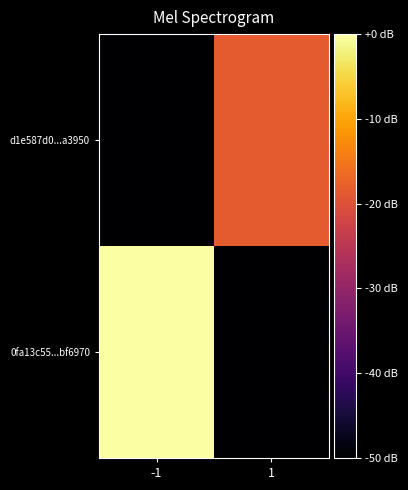

What is the total value across all series at 1?

-68.4